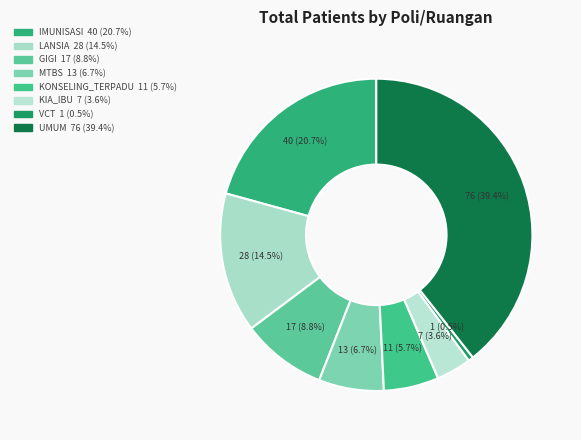

Is it true that GIGI is 9% of the pie?

True